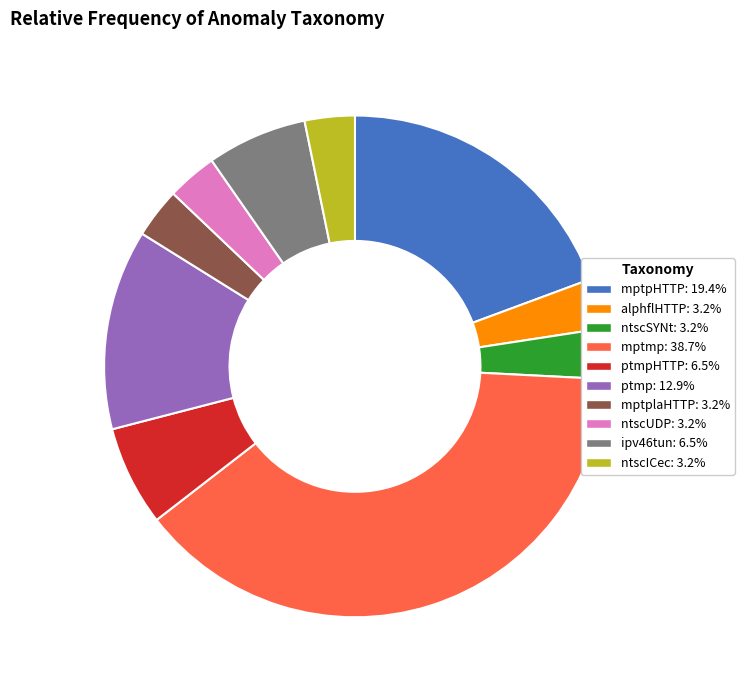

Is there a majority slice in this chart?

No